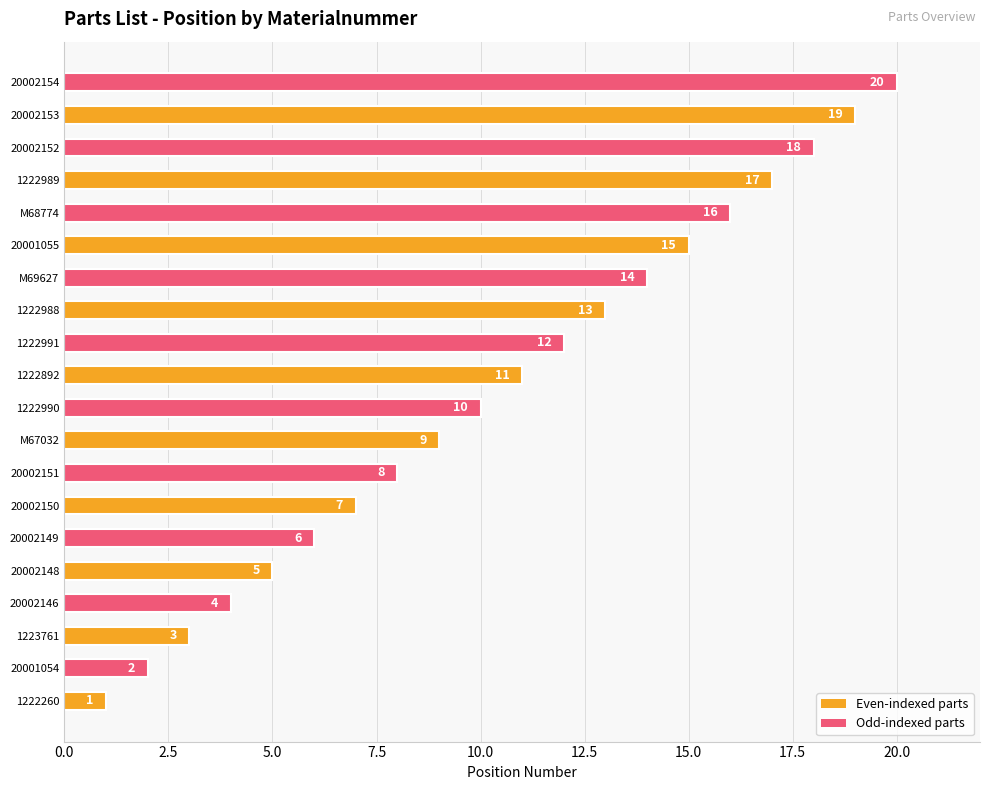

What is the sum of all values?

210